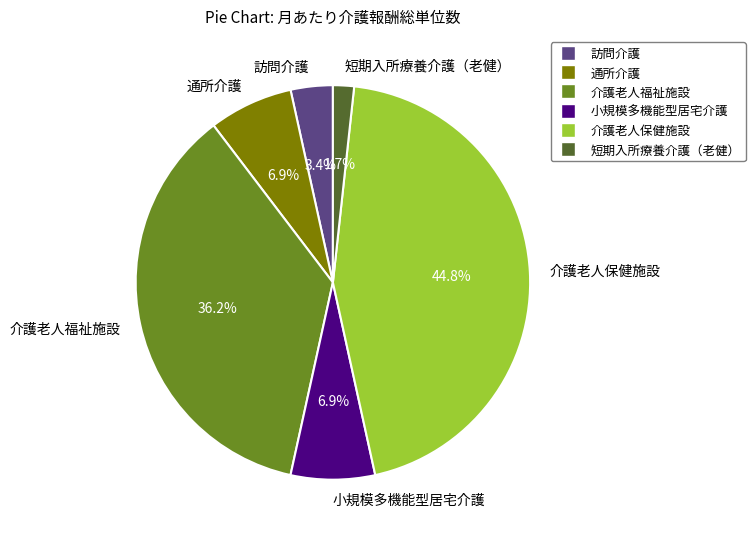

Is 短期入所療養介護（老健） the majority of the pie?

No